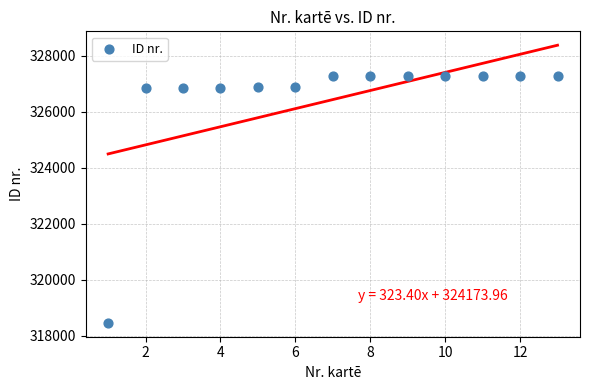

What is the range of X values (max minus min)?

12